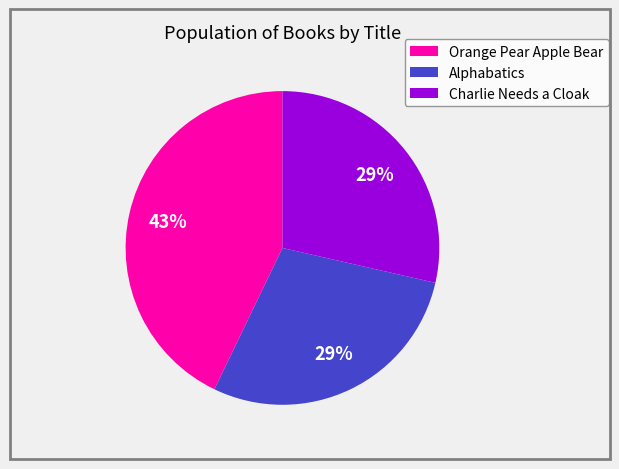

True or false: Orange Pear Apple Bear accounts for 43% of the total.

True